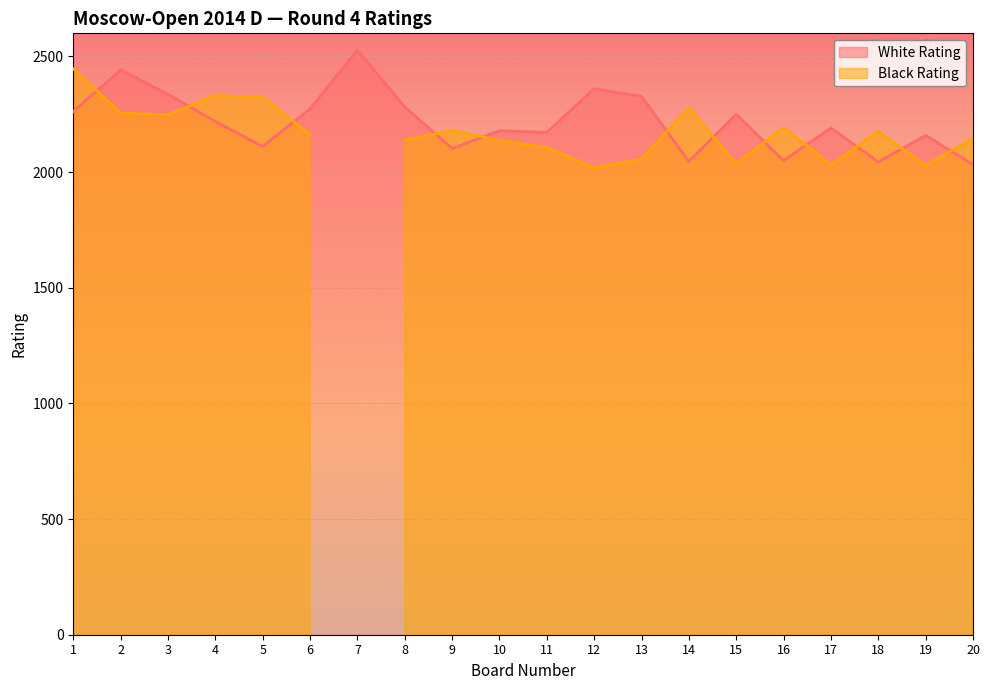

At which category does the chart reach its peak across all series?

7